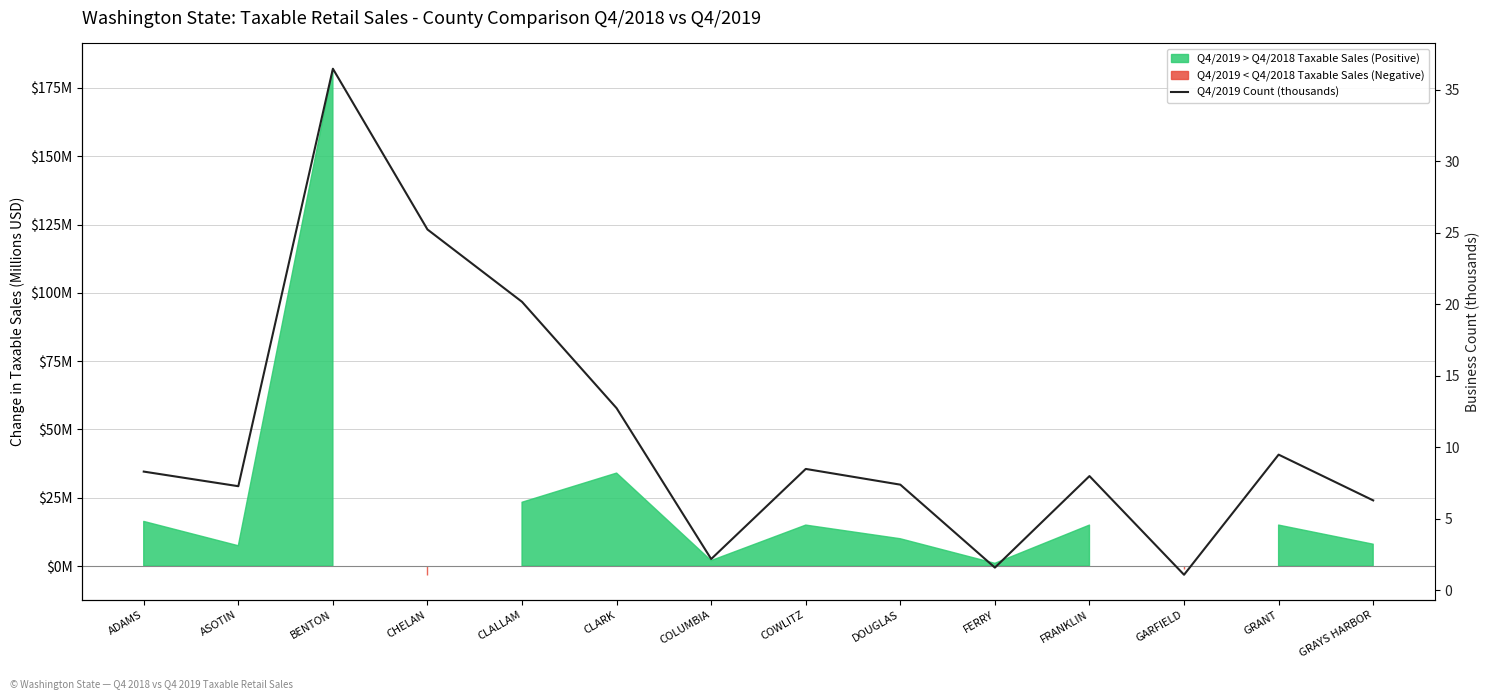

Does the chart display data point markers on the line(s)?

No